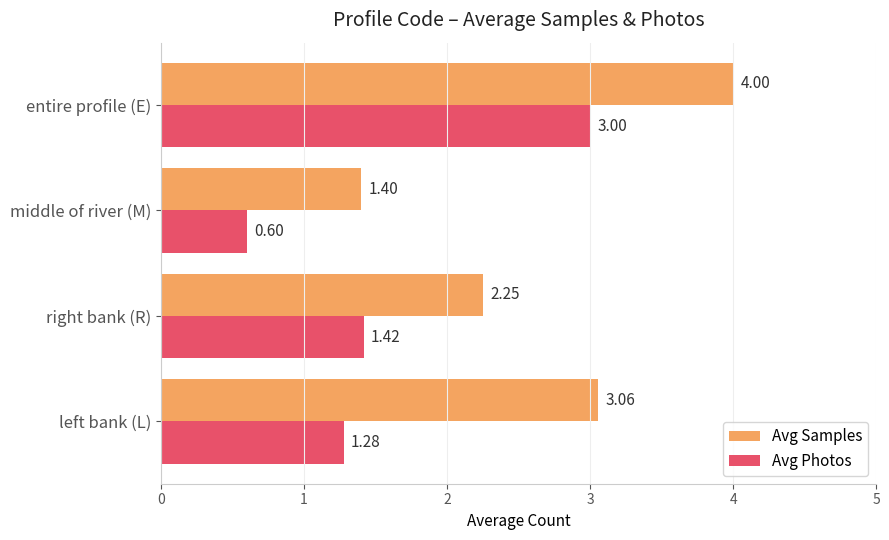

What is the highest value of the Avg Samples series?

4.0